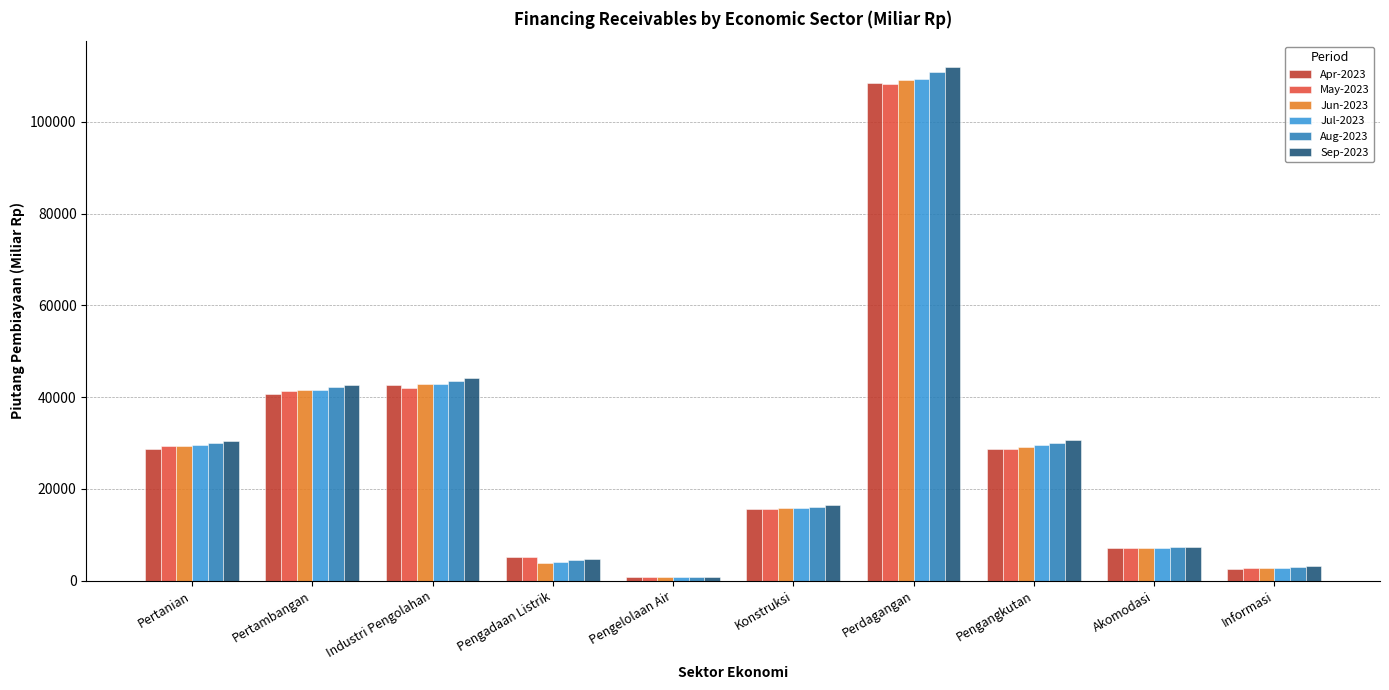

What is the difference between the highest and lowest values at Pengelolaan Air?

34.6